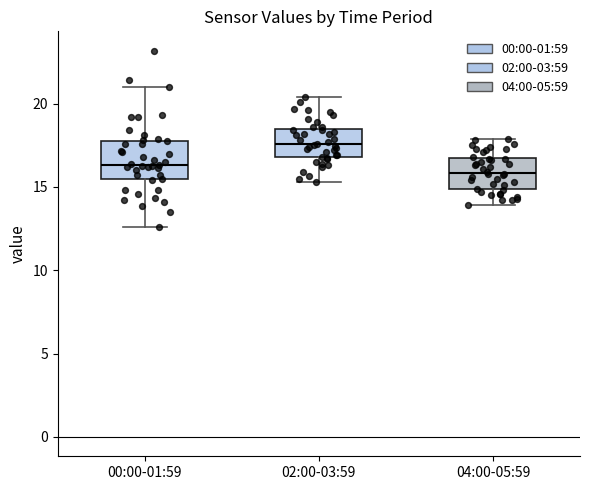

Reading left to right, transcribe this box plot: for each box, give where its median line is, the range the box spans, and where its two whiskers end, as read against the y-axis. The values are not printed on the chart, so give them approximately, as read against the axis.

00:00-01:59: median 16.5, box 15.5 to 17.5, whiskers 12.5 to 21.0
02:00-03:59: median 17.5, box 17.0 to 18.5, whiskers 15.5 to 20.5
04:00-05:59: median 16.0, box 15.0 to 16.5, whiskers 14.0 to 18.0